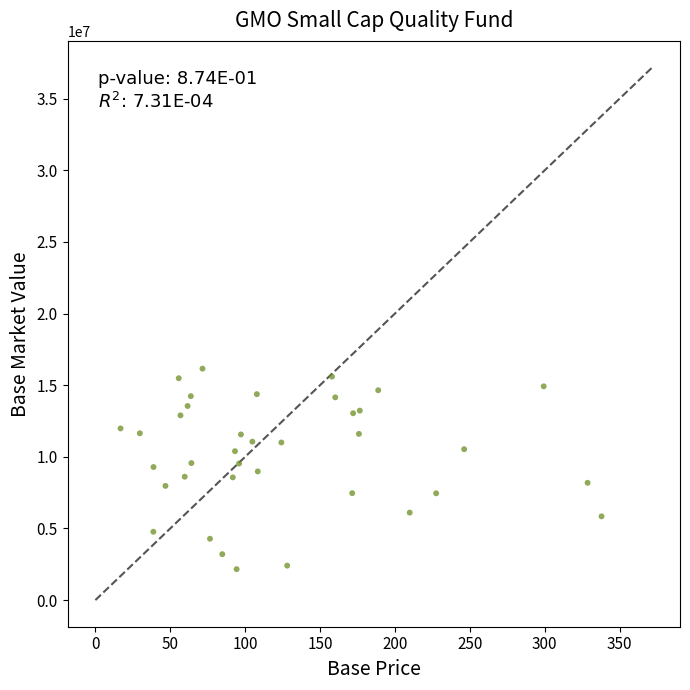

What is the range of X values (max minus min)?

321.2